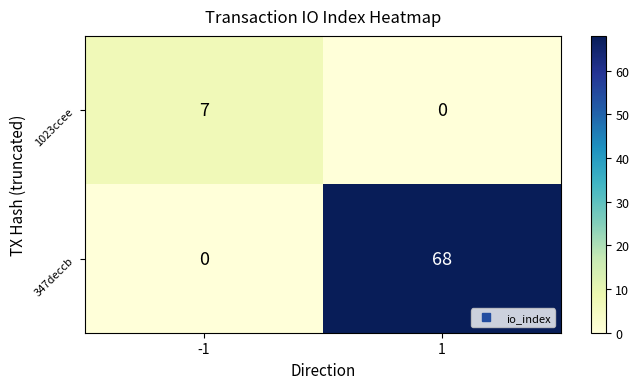

Which series has the largest total across all categories?

347deccb